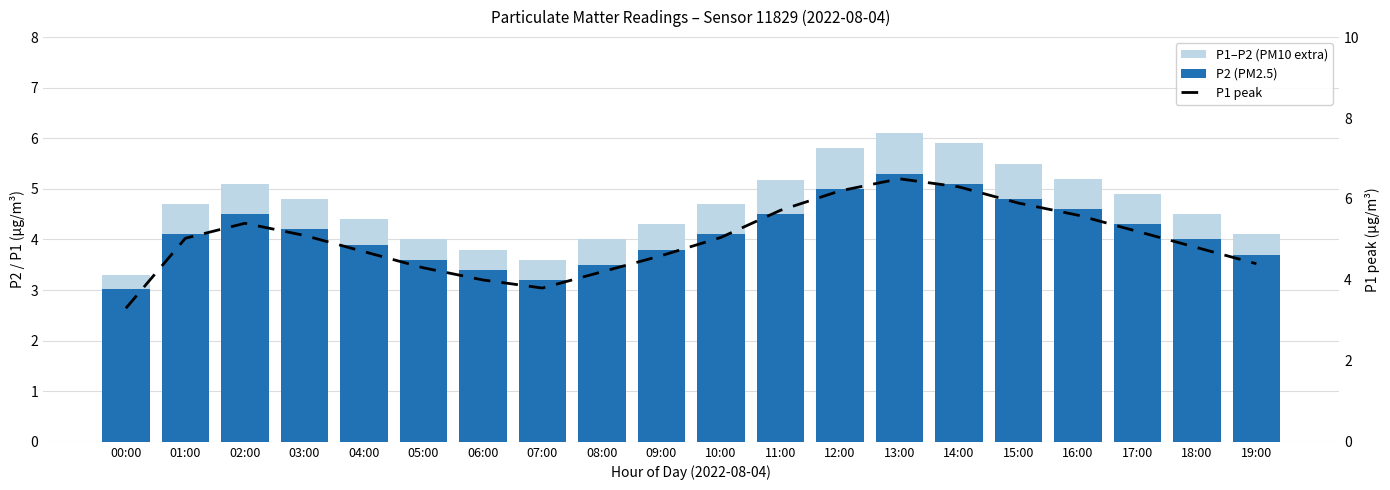

What is the smallest value displayed?

0.3